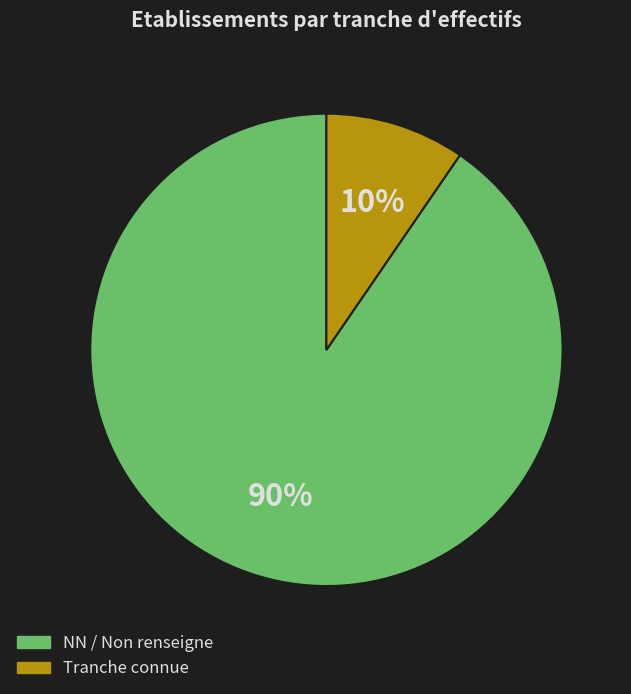

To the nearest percent, what is the combined percentage of Tranche connue and NN / Non renseigne?

100%